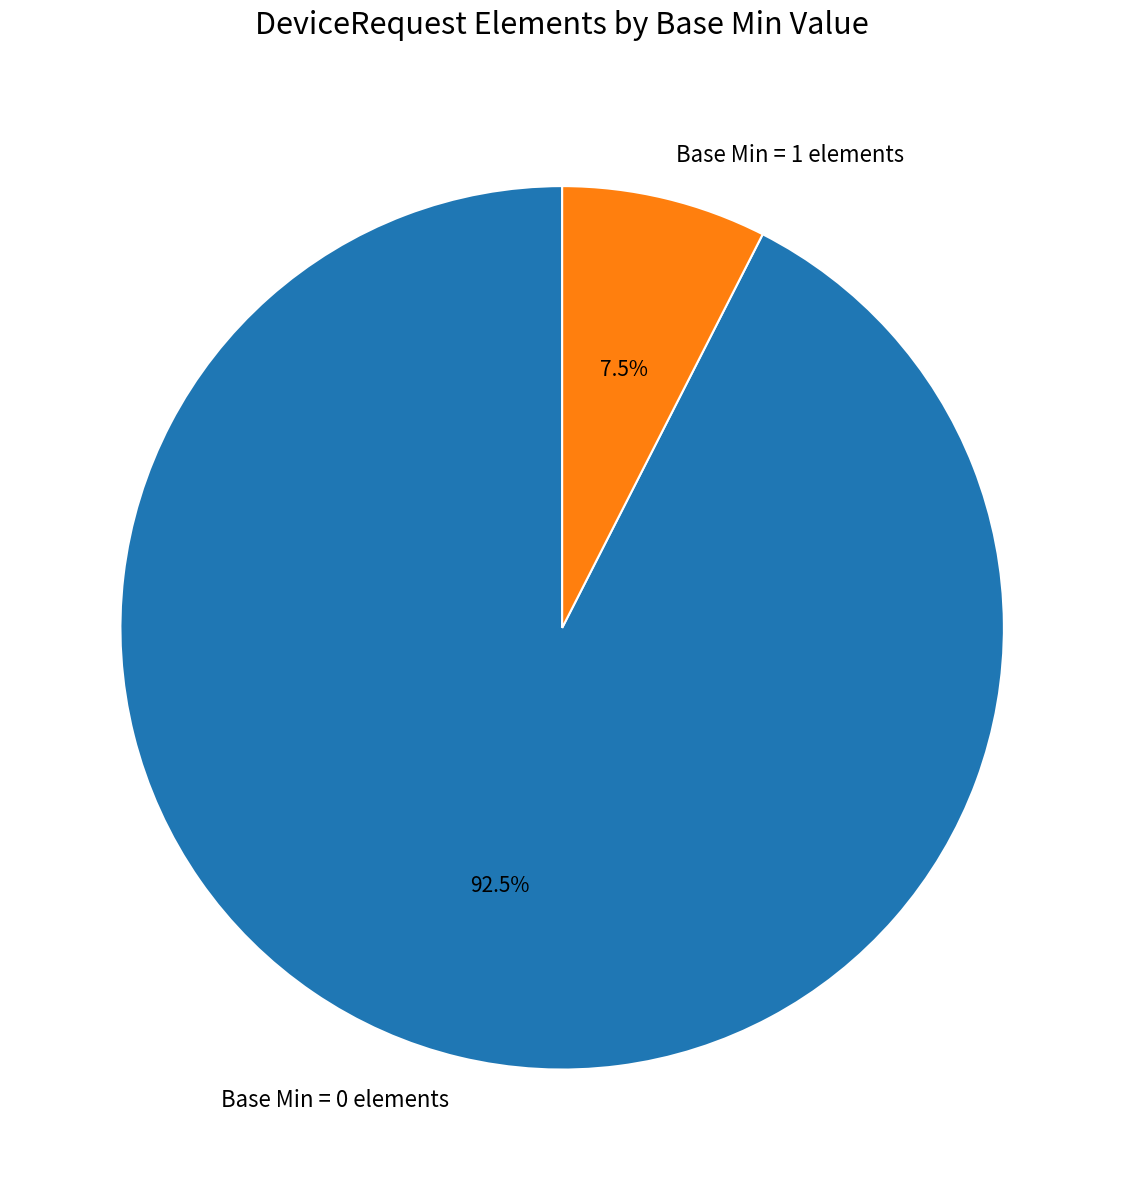

How many slices are in this pie chart?

2